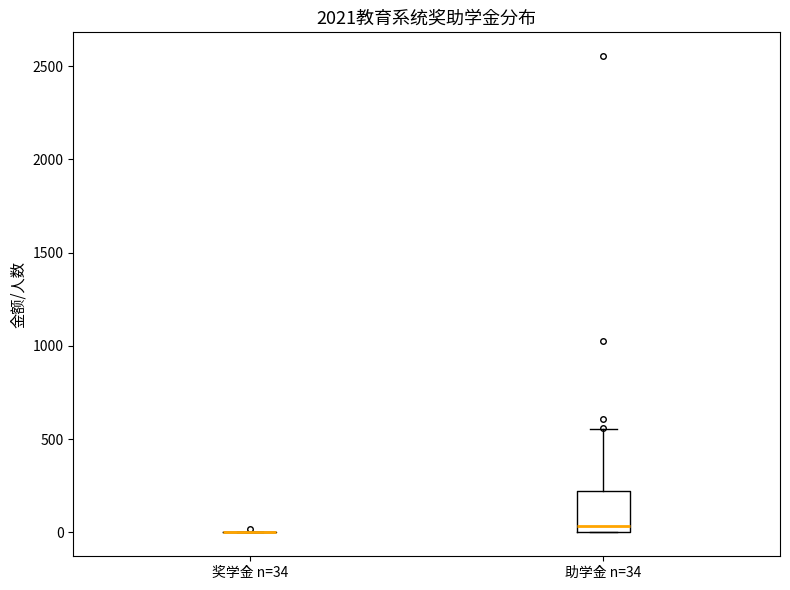

Where is the upper edge of the box for 助学金 n=34 on the y-axis? The values are not printed on the chart, so give them approximately, as read against the axis.

200